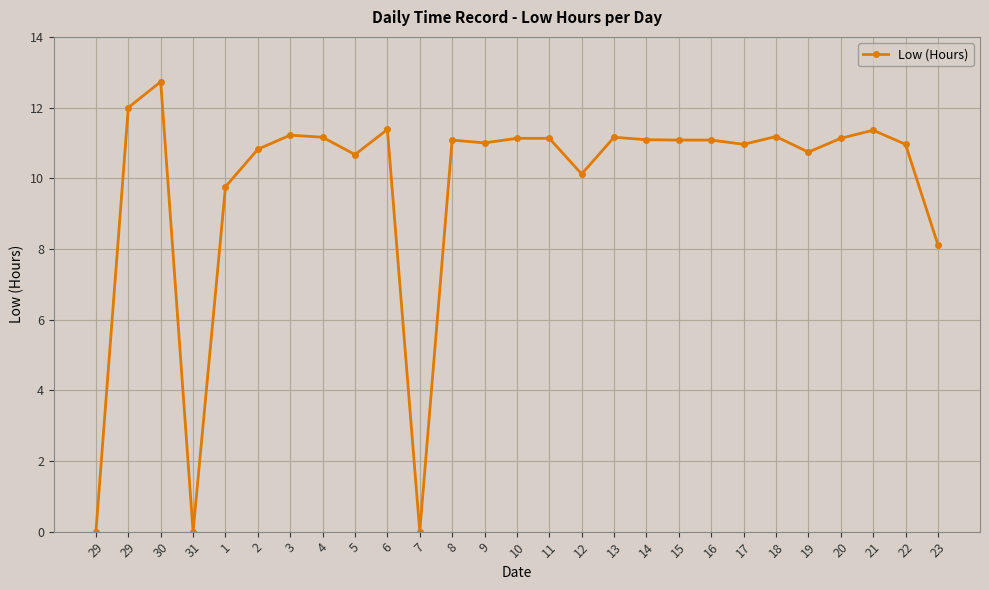

How many distinct data groups are displayed?

1